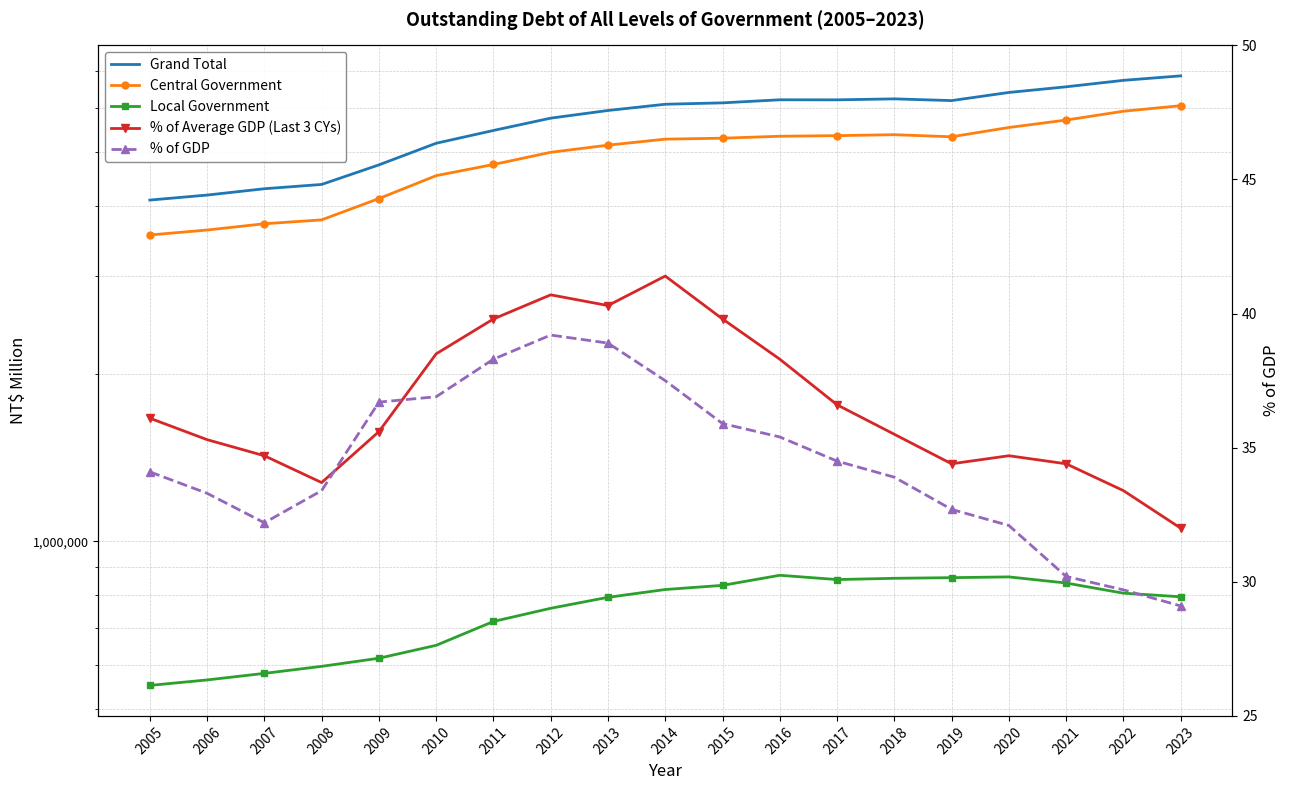

Where is the first local minimum for Grand Total?

2017